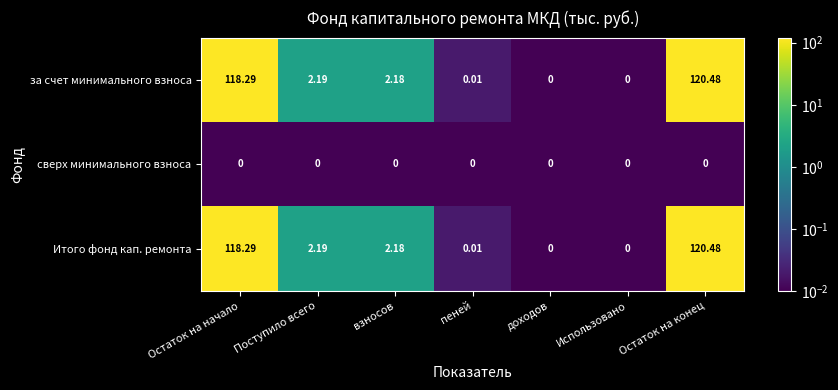

At which category is the sum across all series the highest?

Остаток на конец